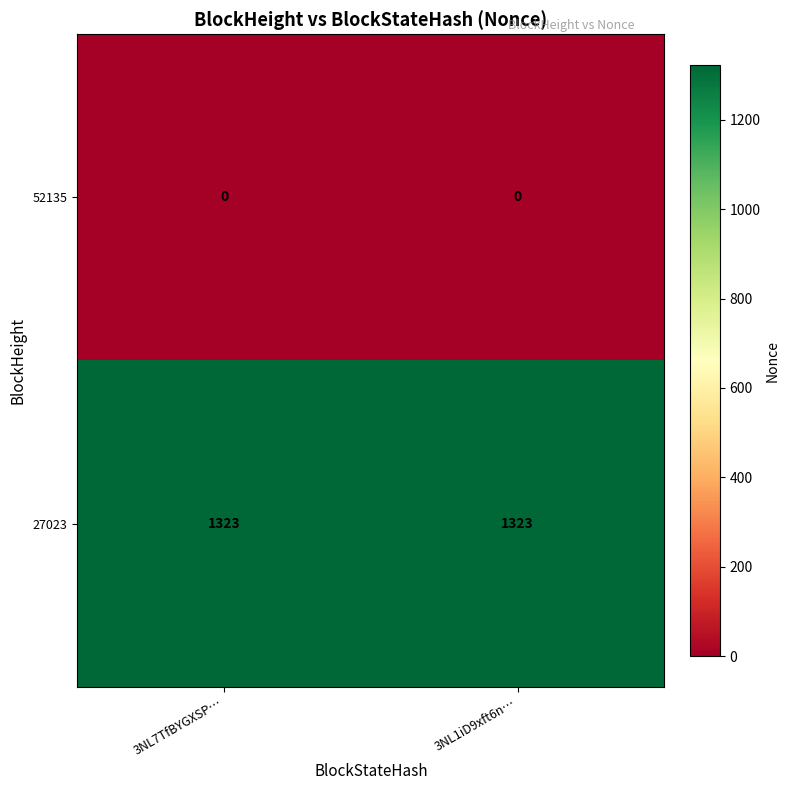

Is the value of 52135 at 3NL1iD9xft6n… greater than the value of 27023 at 3NL7TfBYGXSP…?

No